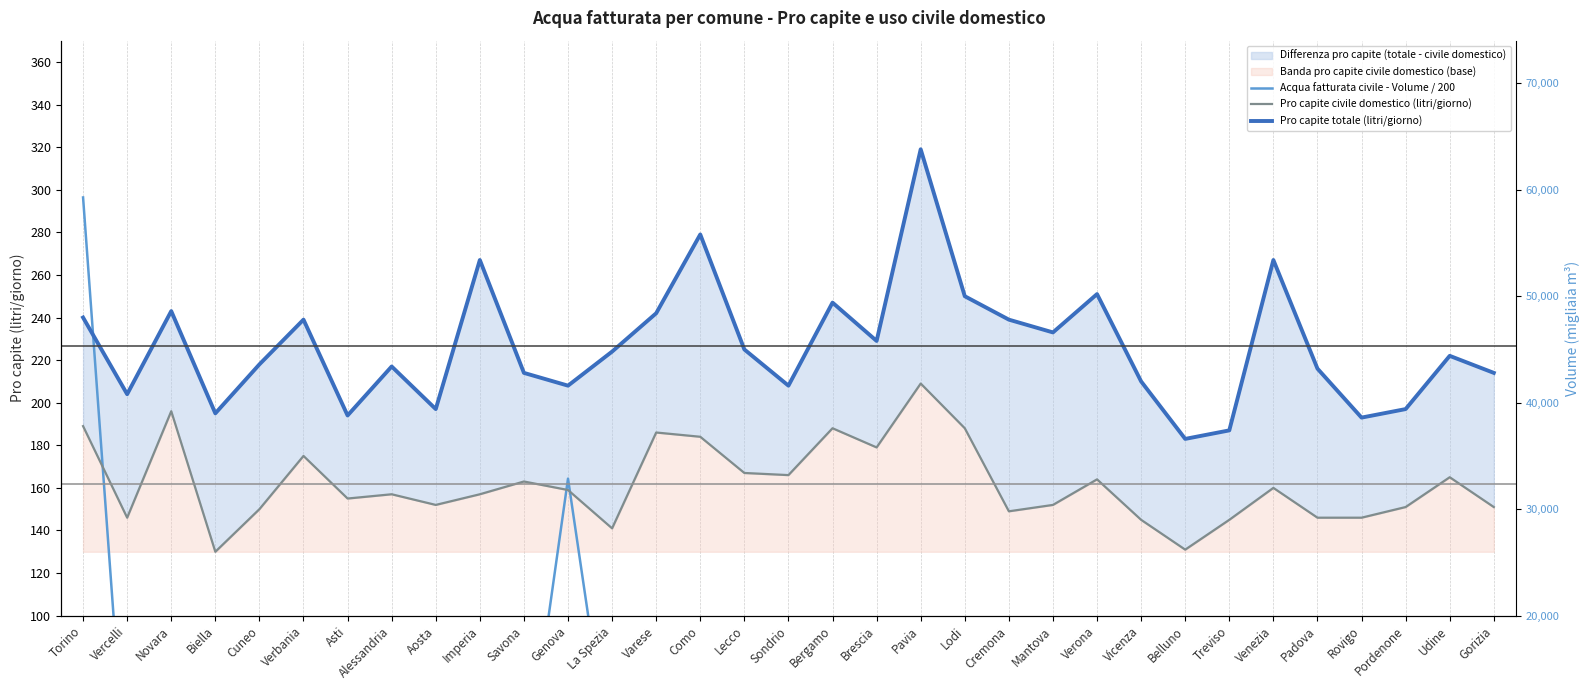

Which series has the largest total across all categories?

Pro capite totale (litri/giorno)